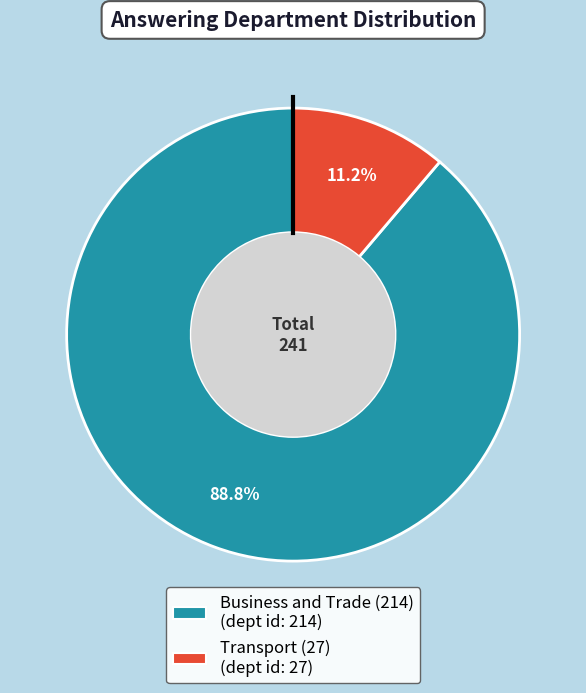

Rank the categories by value from highest to lowest.

Business and Trade (214), Transport (27)